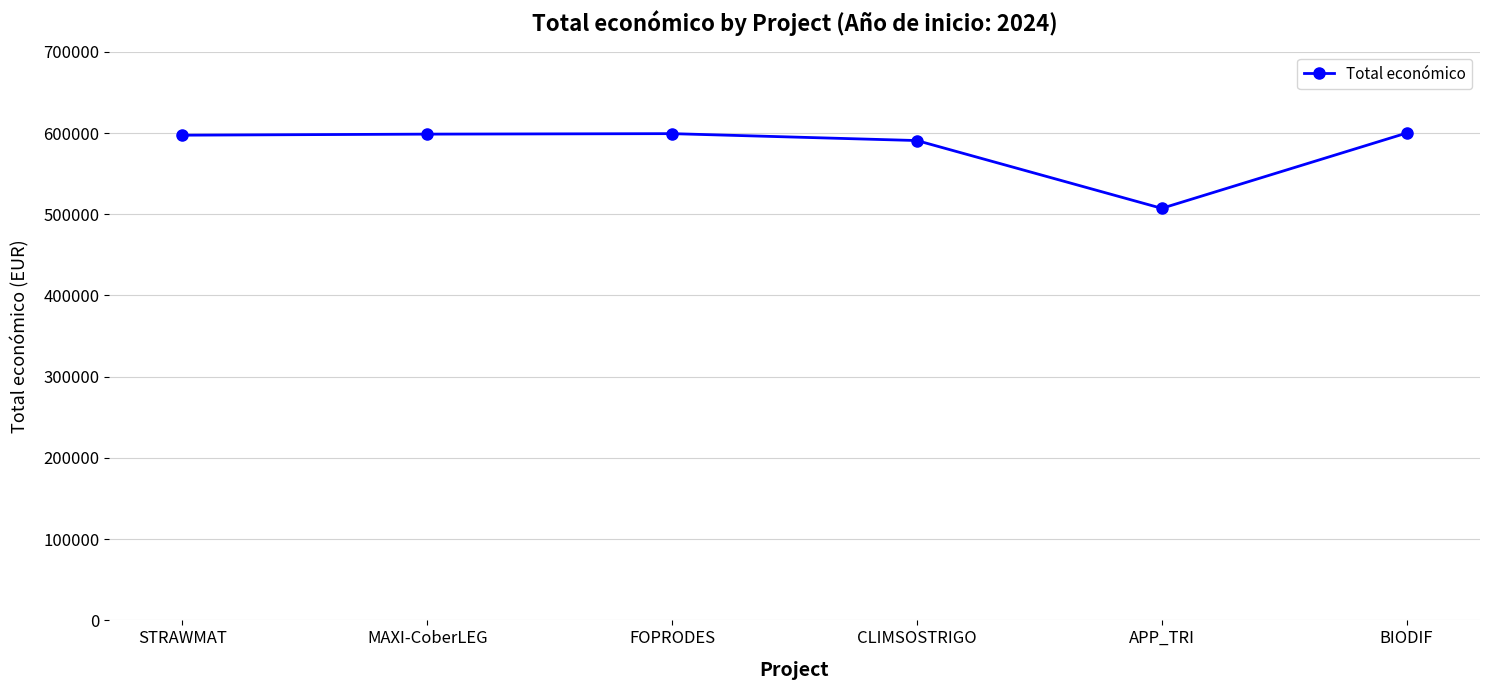

Which label corresponds to the smallest value in the chart?

APP_TRI